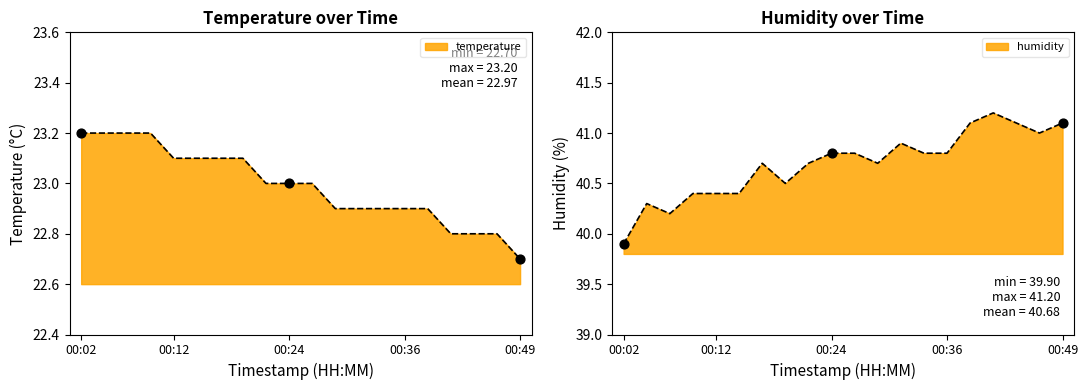

Which series reaches the minimum Y coordinate?

temperature